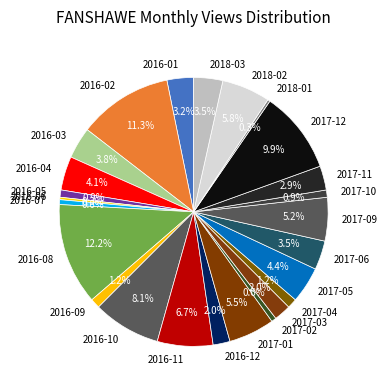

What portion of the pie excludes 2016-07?

99.4%